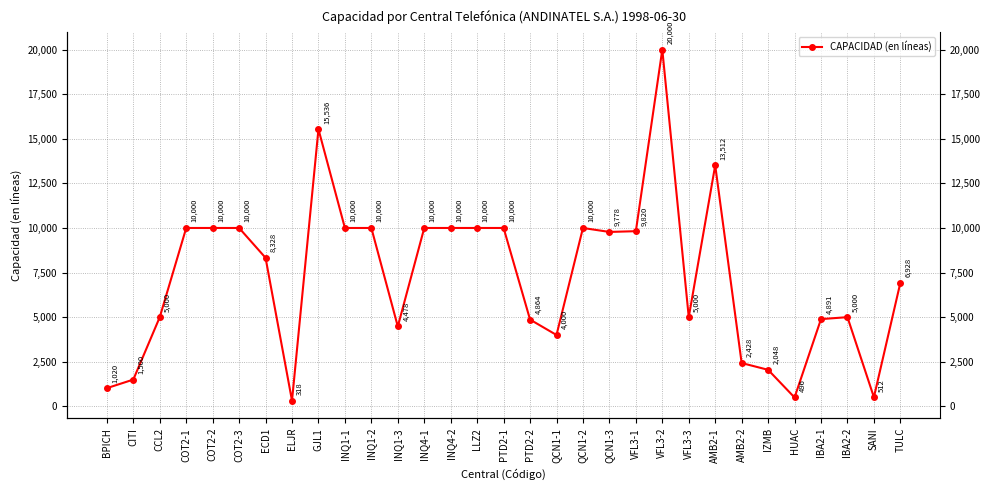

Reading right to left, list all the values displayed in this chart.

TULC=6928	SANI=512	IBA2-2=5000	IBA2-1=4891	HUAC=496	IZMB=2048	AMB2-2=2428	AMB2-1=13512	VFL3-3=5000	VFL3-2=20000	VFL3-1=9820	QCN1-3=9778	QCN1-2=10000	QCN1-1=4000	PTD2-2=4864	PTD2-1=10000	LLZ2=10000	INQ4-2=10000	INQ4-1=10000	INQ1-3=4478	INQ1-2=10000	INQ1-1=10000	GJL1=15536	ELJR=318	ECD1=8328	COT2-3=10000	COT2-2=10000	COT2-1=10000	CCL2=5000	CITI=1500	BPICH=1020